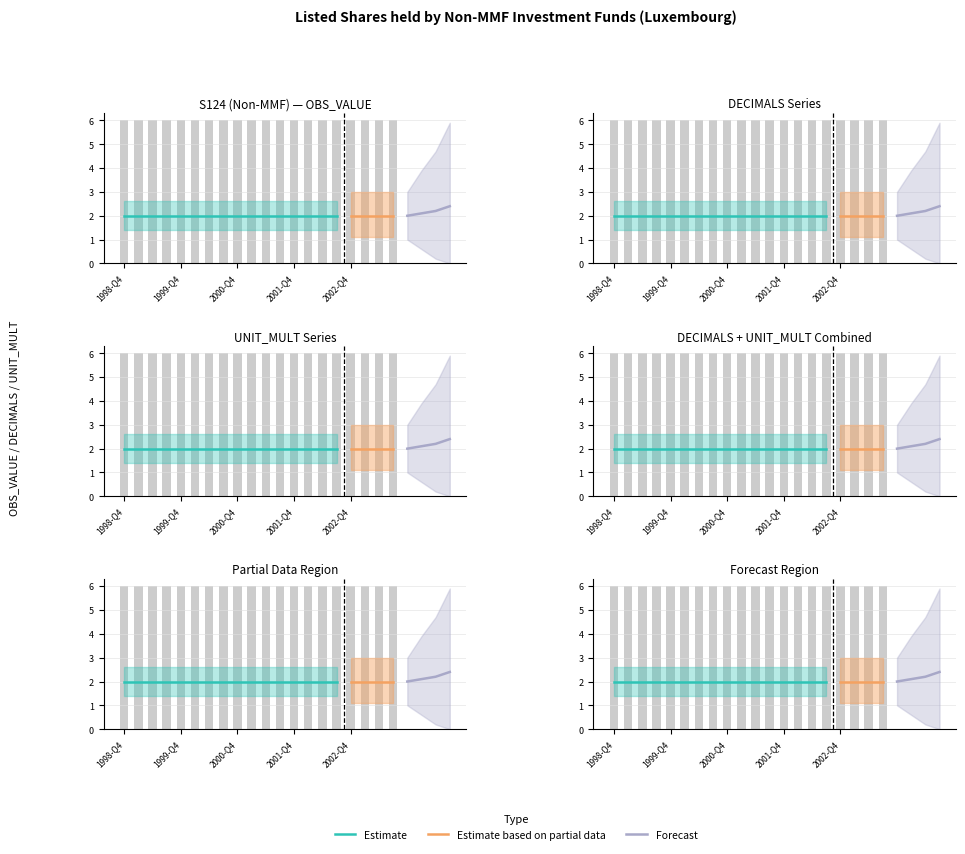

What is the spread (max minus min) of values at 2001-Q3?

6